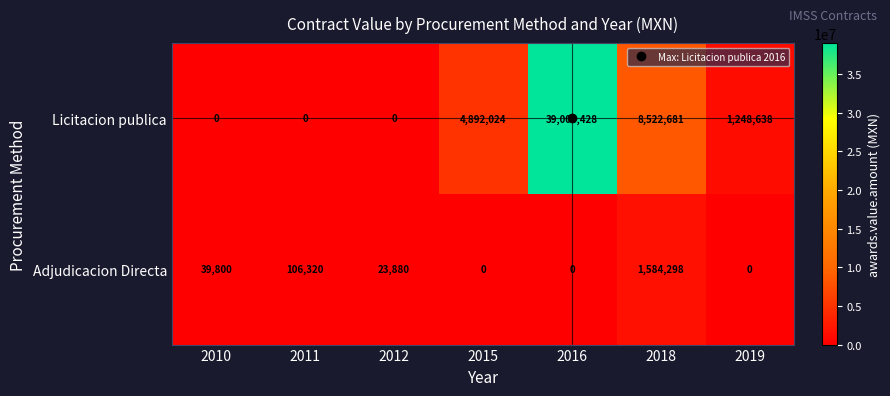

Rank the series at 2015 from lowest to highest value.

Adjudicacion Directa, Licitacion publica